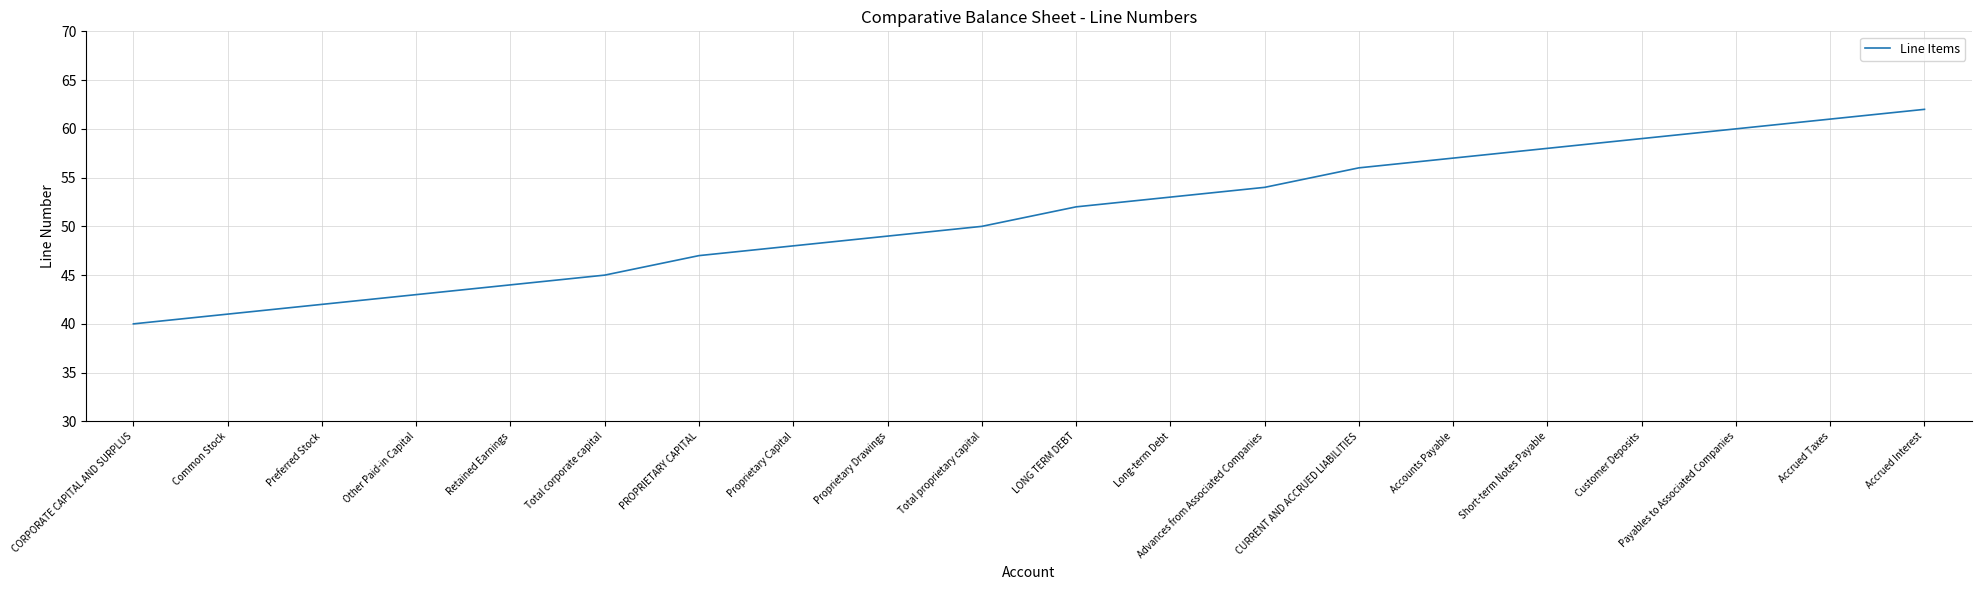

Reading left to right, list all the values displayed in this chart.

CORPORATE CAPITAL AND SURPLUS=40	Common Stock=41	Preferred Stock=42	Other Paid-in Capital=43	Retained Earnings=44	Total corporate capital=45	PROPRIETARY CAPITAL=47	Proprietary Capital=48	Proprietary Drawings=49	Total proprietary capital=50	LONG TERM DEBT=52	Long-term Debt=53	Advances from Associated Companies=54	CURRENT AND ACCRUED LIABILITIES=56	Accounts Payable=57	Short-term Notes Payable=58	Customer Deposits=59	Payables to Associated Companies=60	Accrued Taxes=61	Accrued Interest=62